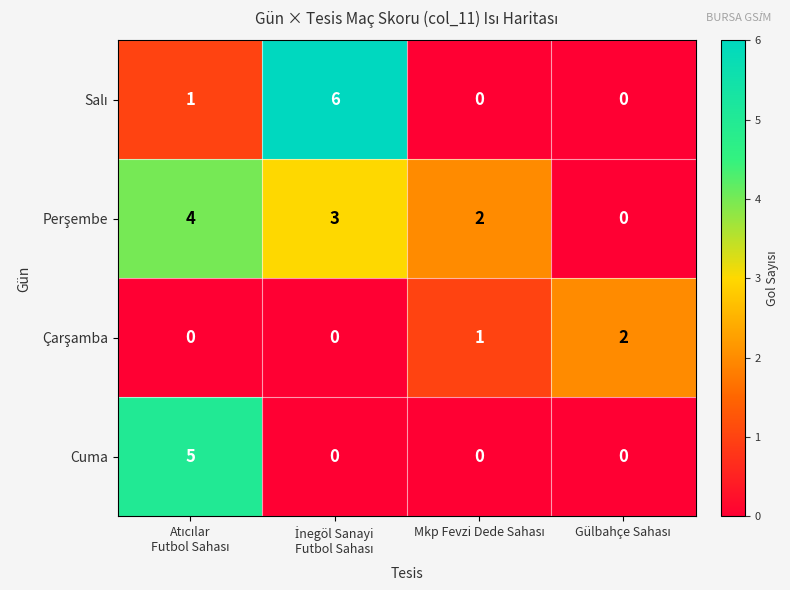

What is the greatest value displayed?

6